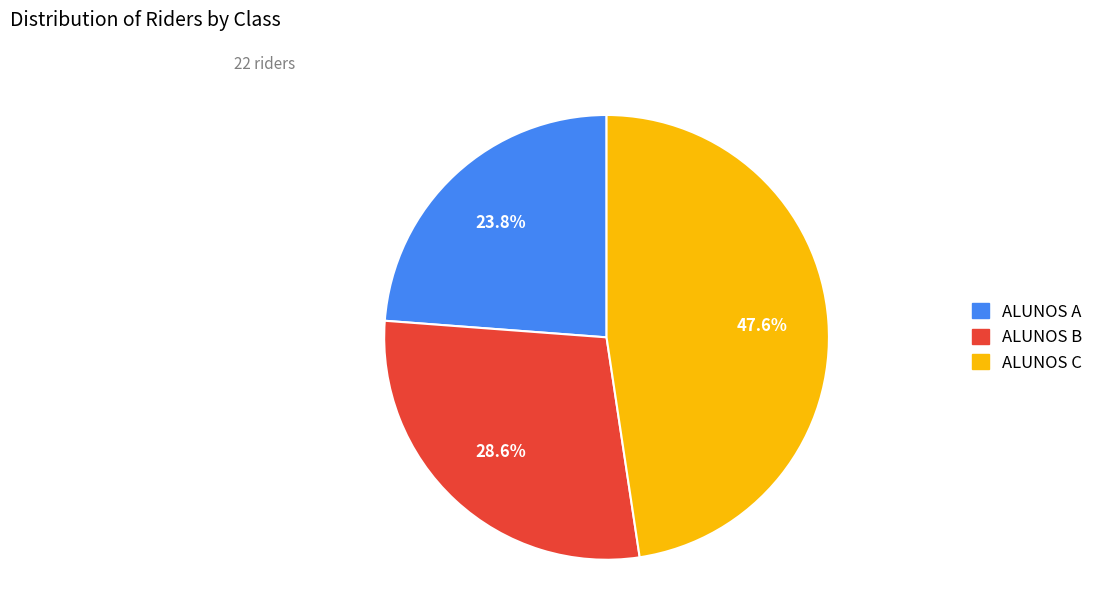

What is the largest slice in the pie chart?

ALUNOS C